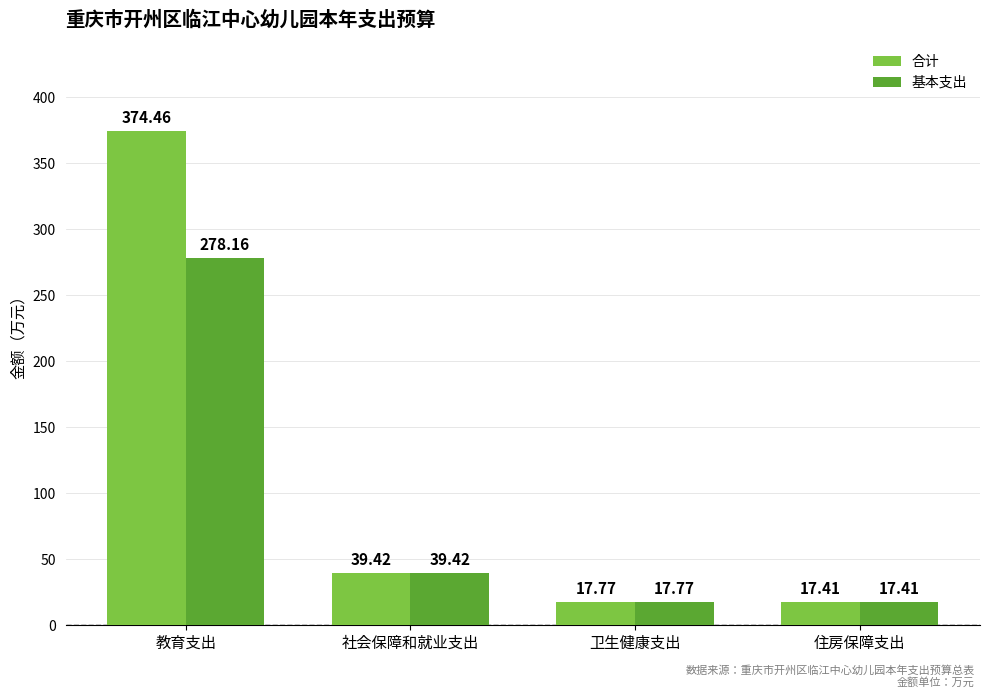

What is the label of the 1st bar from the left?

教育支出